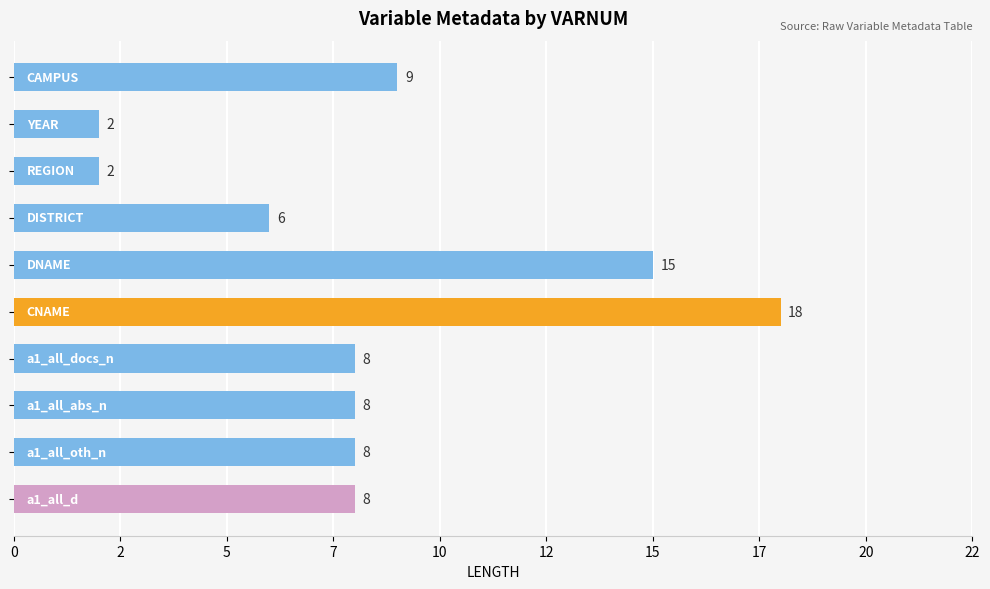

What is the difference between the second highest and second lowest values?

13